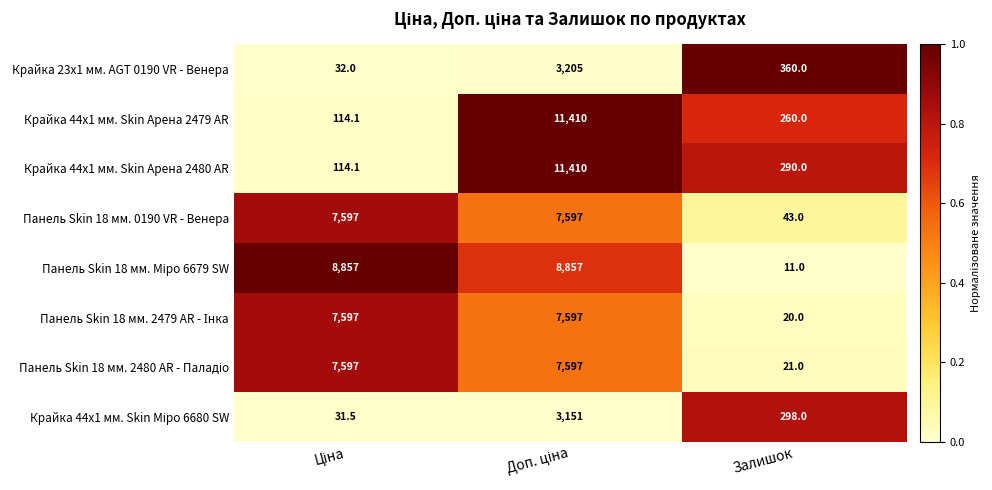

The Крайка 44x1 мм. Skin Арена 2479 AR series shows 435.6 at Залишок. True or false?

False